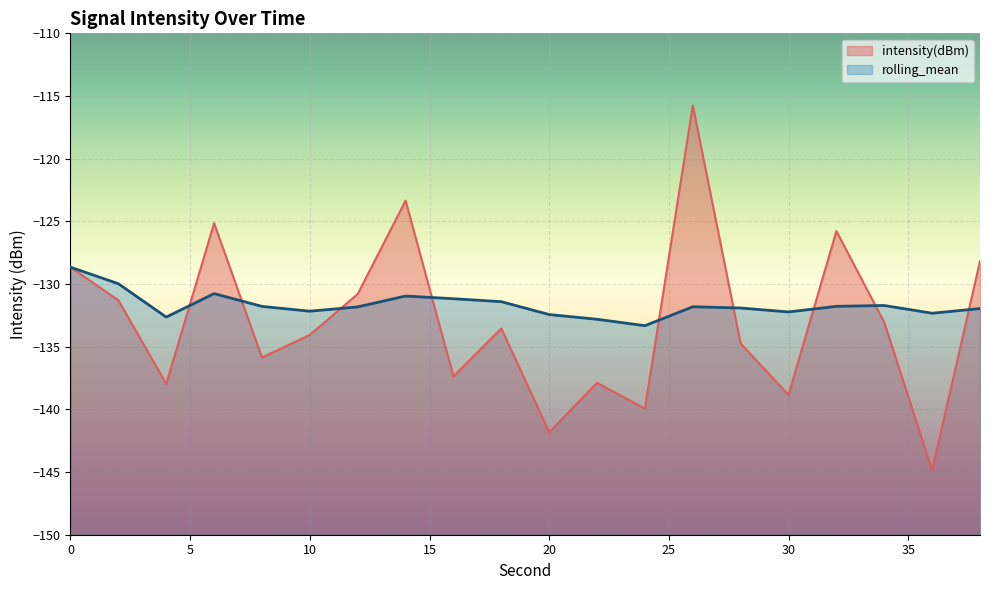

Which series has the largest total across all categories?

rolling_mean